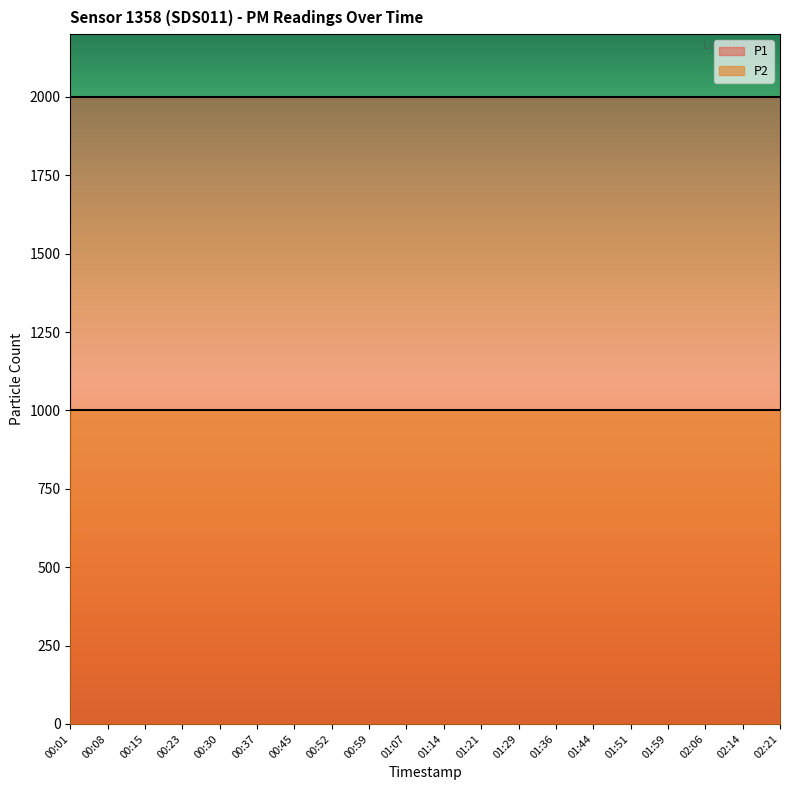

Which label corresponds to the smallest value in the chart?

00:01